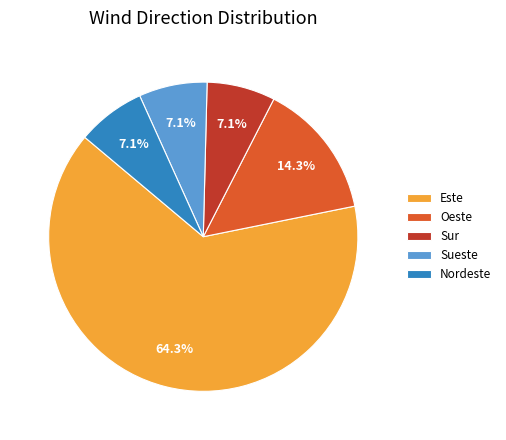

Which has a higher value, Este or Sur?

Este